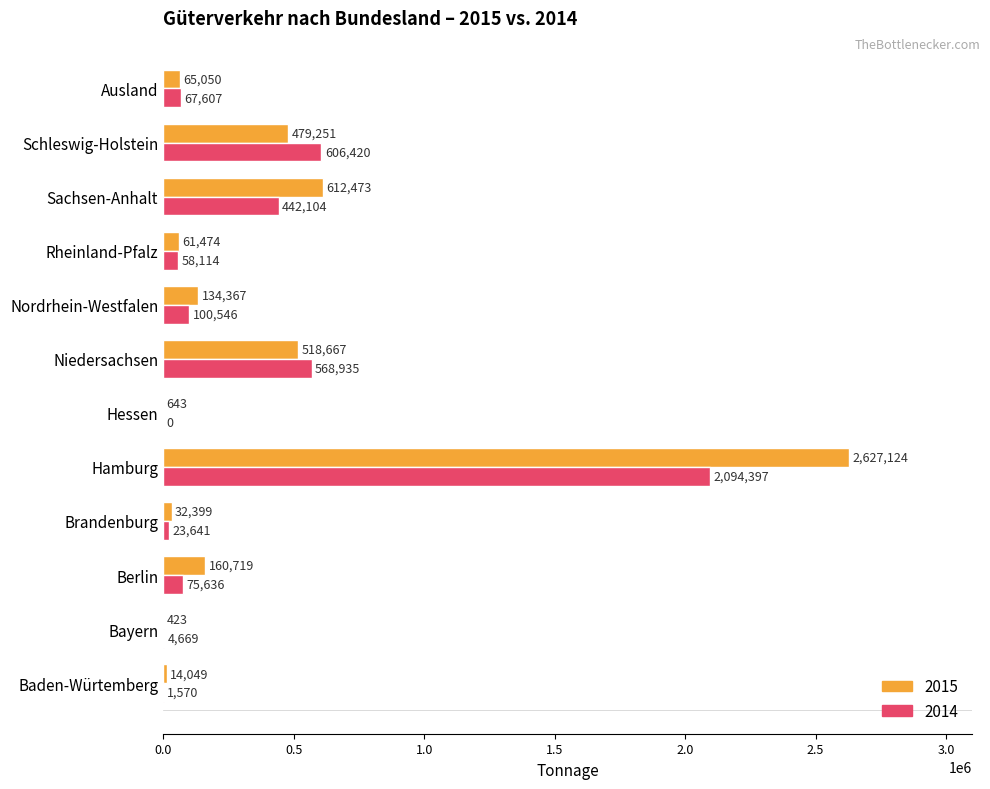

Which label corresponds to the largest value in the chart?

Hamburg